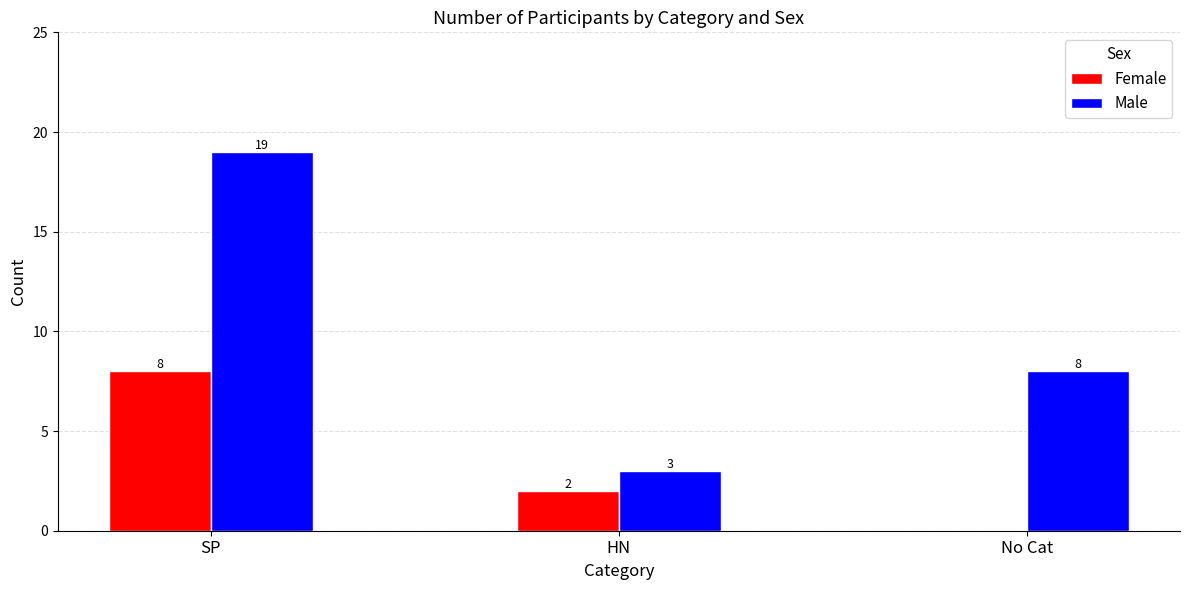

True or false: Male has a value of 1 at HN.

False